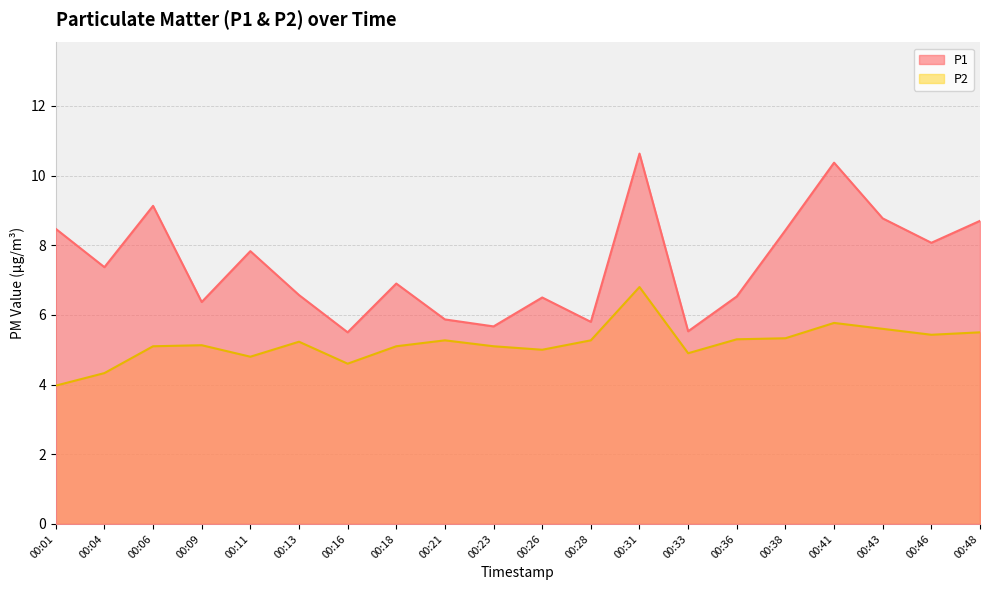

Which series has the largest total across all categories?

P1